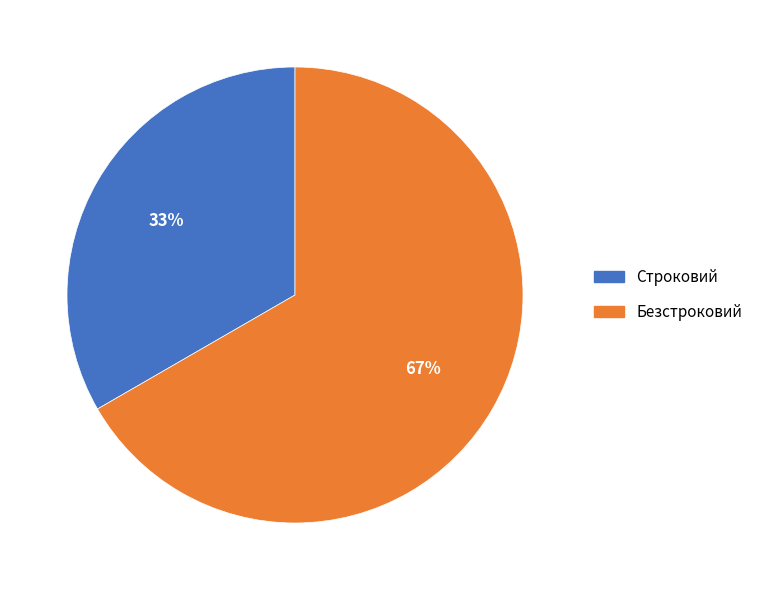

True or false: Строковий accounts for 33% of the total.

True